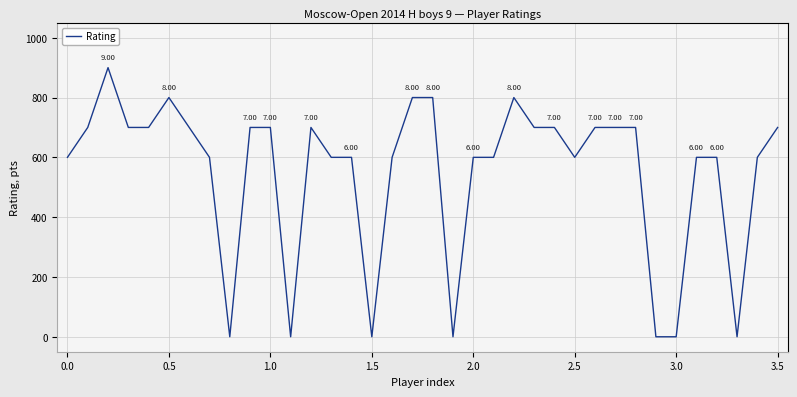

What is the difference between the maximum and minimum values?

900